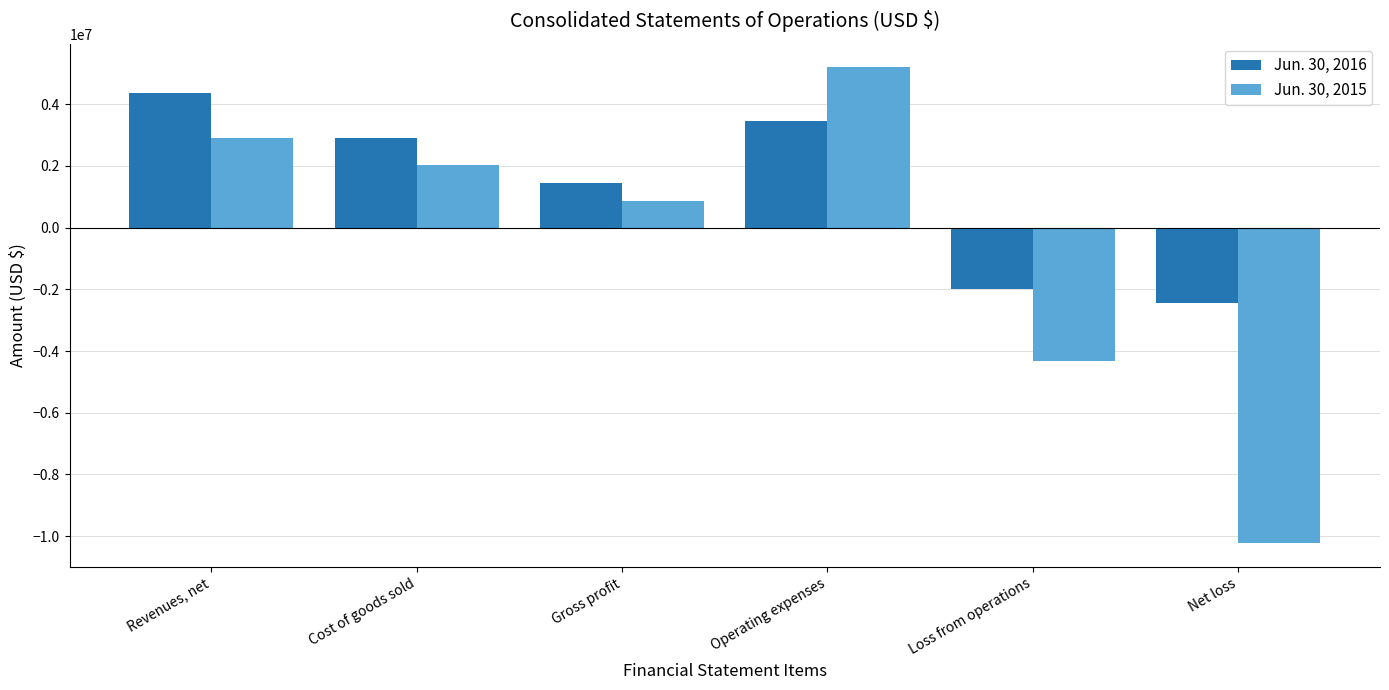

Which series changed the most between Operating expenses and Net loss?

Jun. 30, 2015